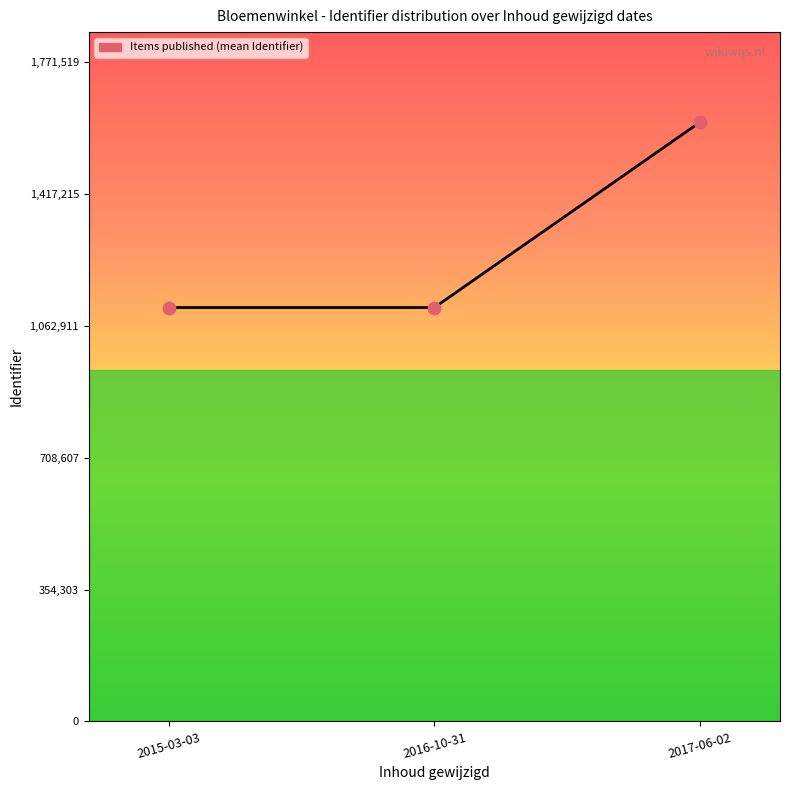

What is the ratio of the value at 2017-06-02 to the value at 2016-10-31?

1.4